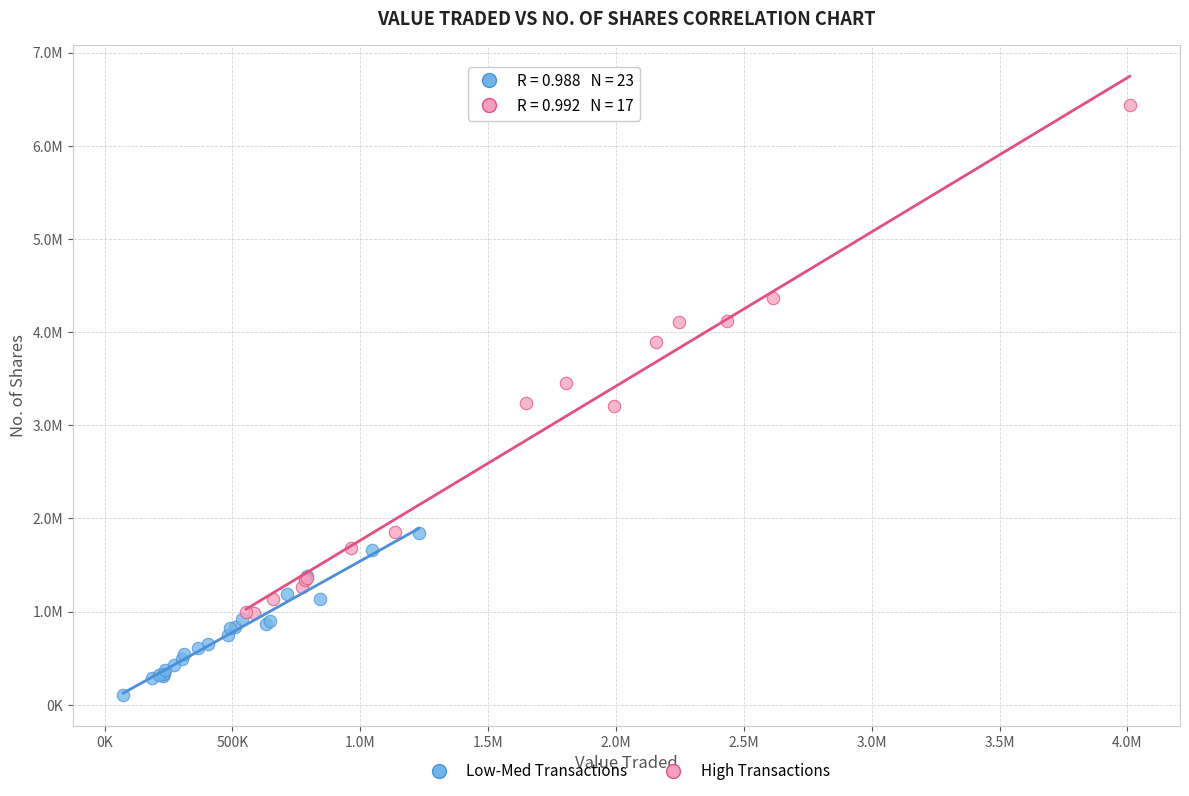

Which series contains the lowest Y value?

Low-Med Transactions